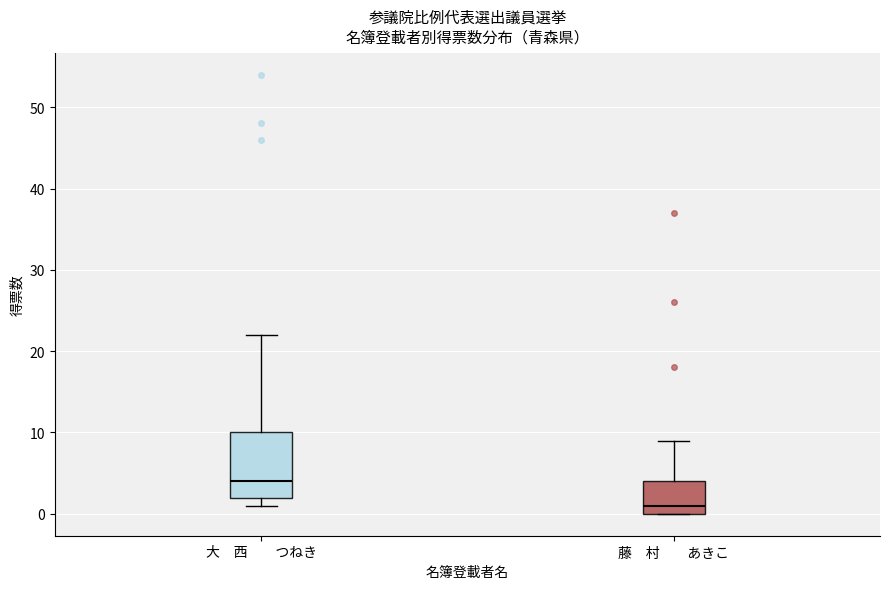

Reading left to right, transcribe this box plot: for each box, give where its median line is, the range the box spans, and where its two whiskers end, as read against the y-axis. The values are not printed on the chart, so give them approximately, as read against the axis.

大 西 つねき: median 4, box 2 to 10, whiskers 1 to 22
藤 村 あきこ: median 1, box 0 to 4, whiskers 0 to 9